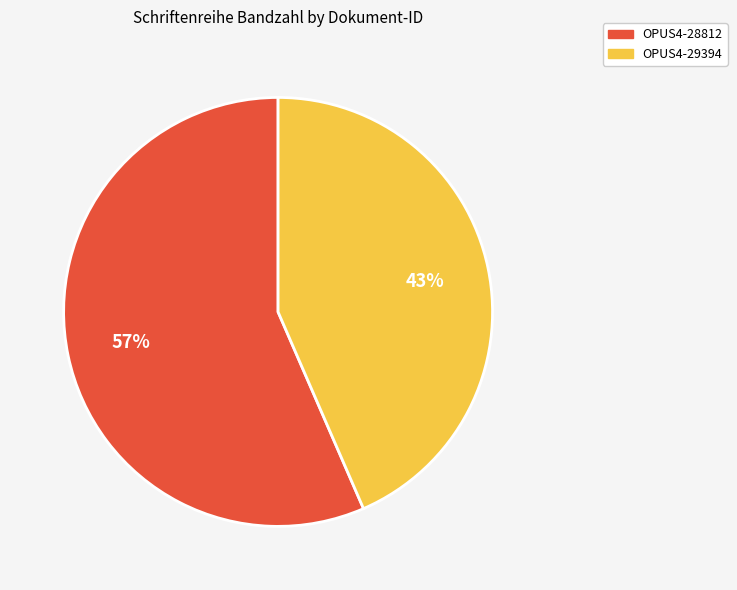

To the nearest percent, what portion does OPUS4-29394 represent?

43%